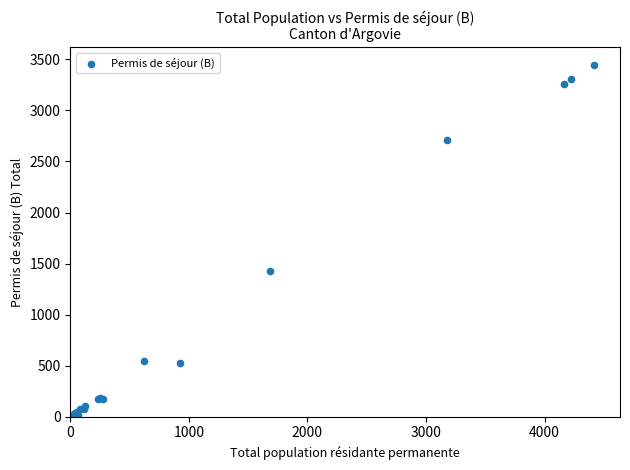

What Y value in the scatter plot is closest to 1724?

1427